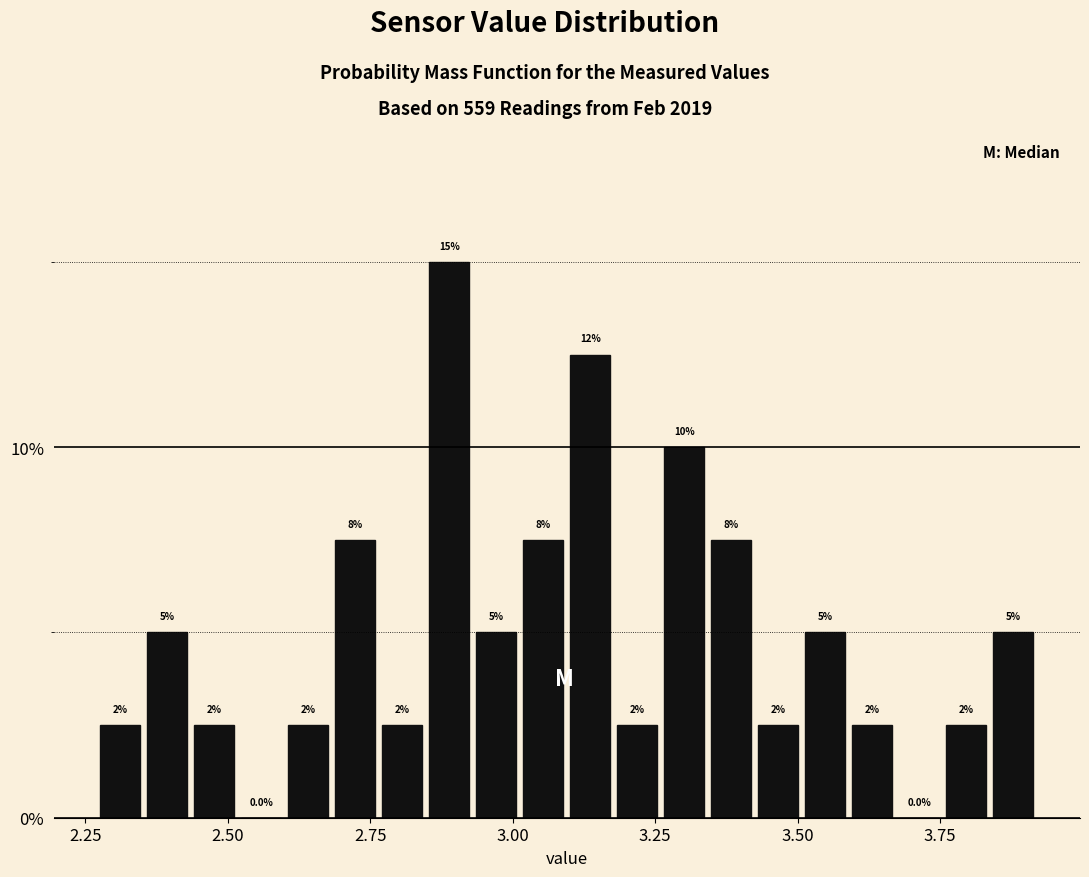

Read against the x-axis, roughly where is the centre of the tallest bar?

2.90